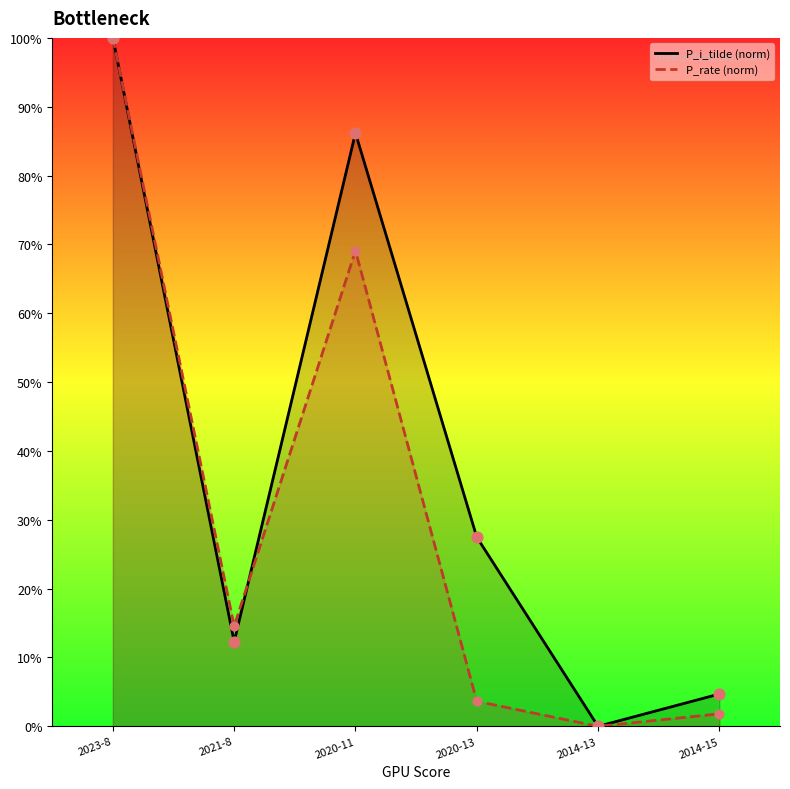

At which category is the sum across all series the highest?

2023-8